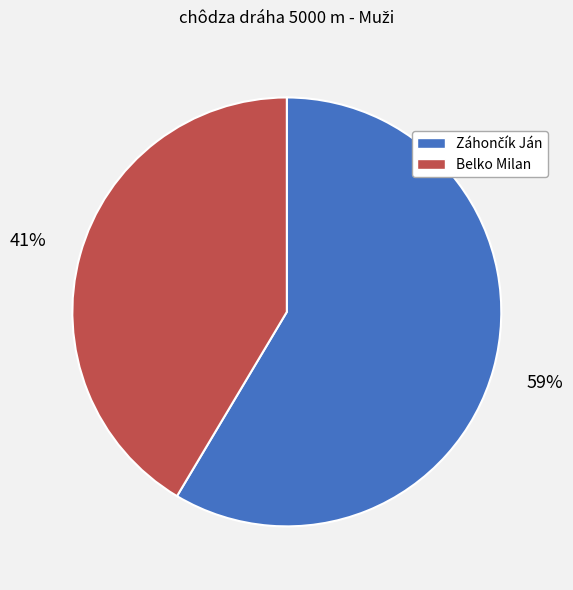

What percentage is the Belko Milan slice, to the nearest percent?

41%